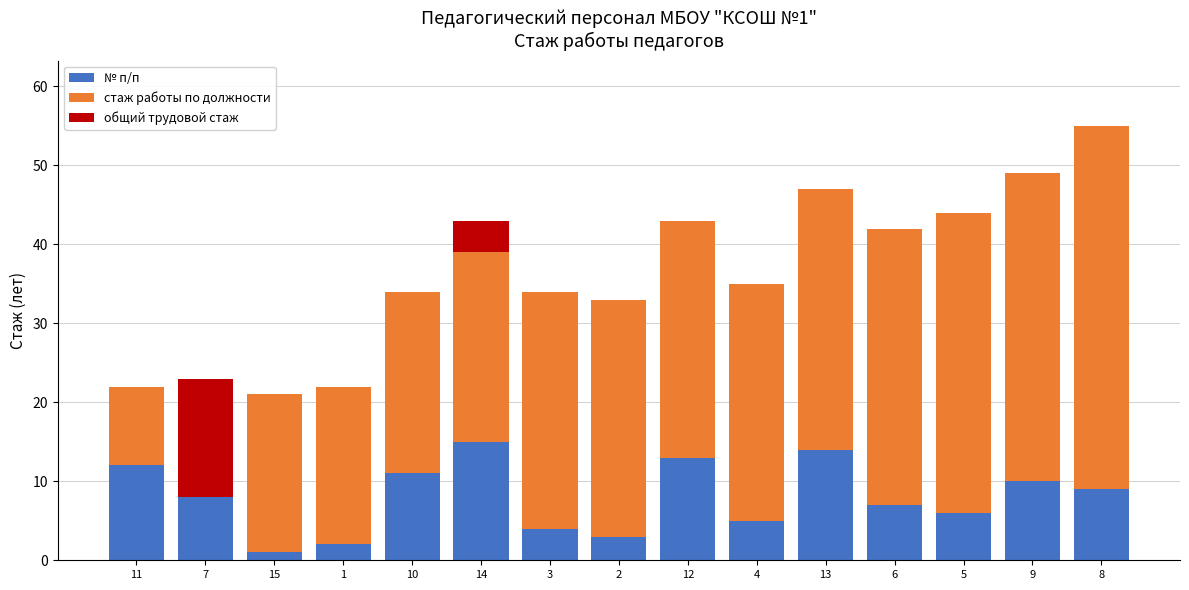

Where is № п/п nearest to the value 8?

7